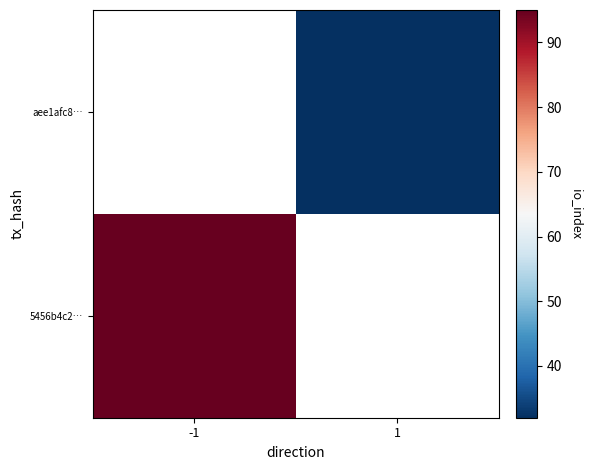

List the series in order of their peak value, highest first.

5456b4c2…, aee1afc8…